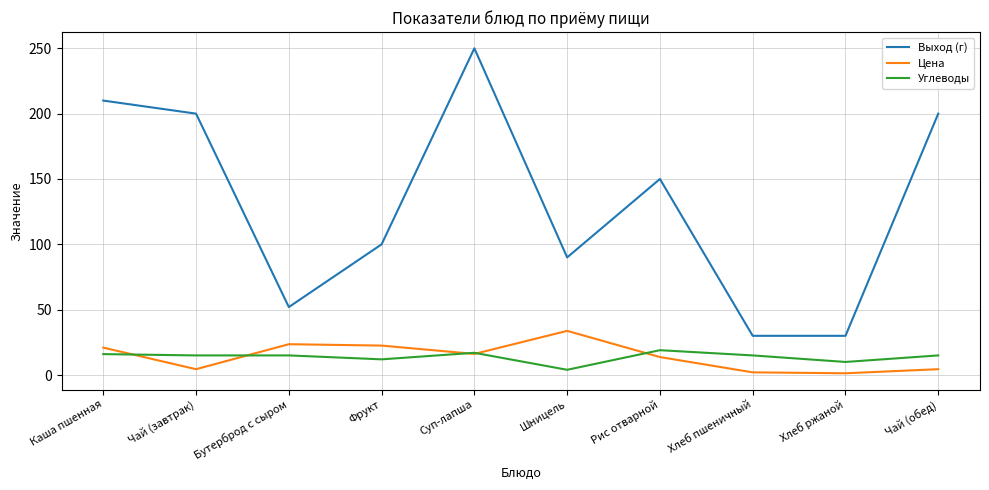

What is the sum of the Углеводы values at Бутерброд с сыром and Хлеб ржаной?

25.0